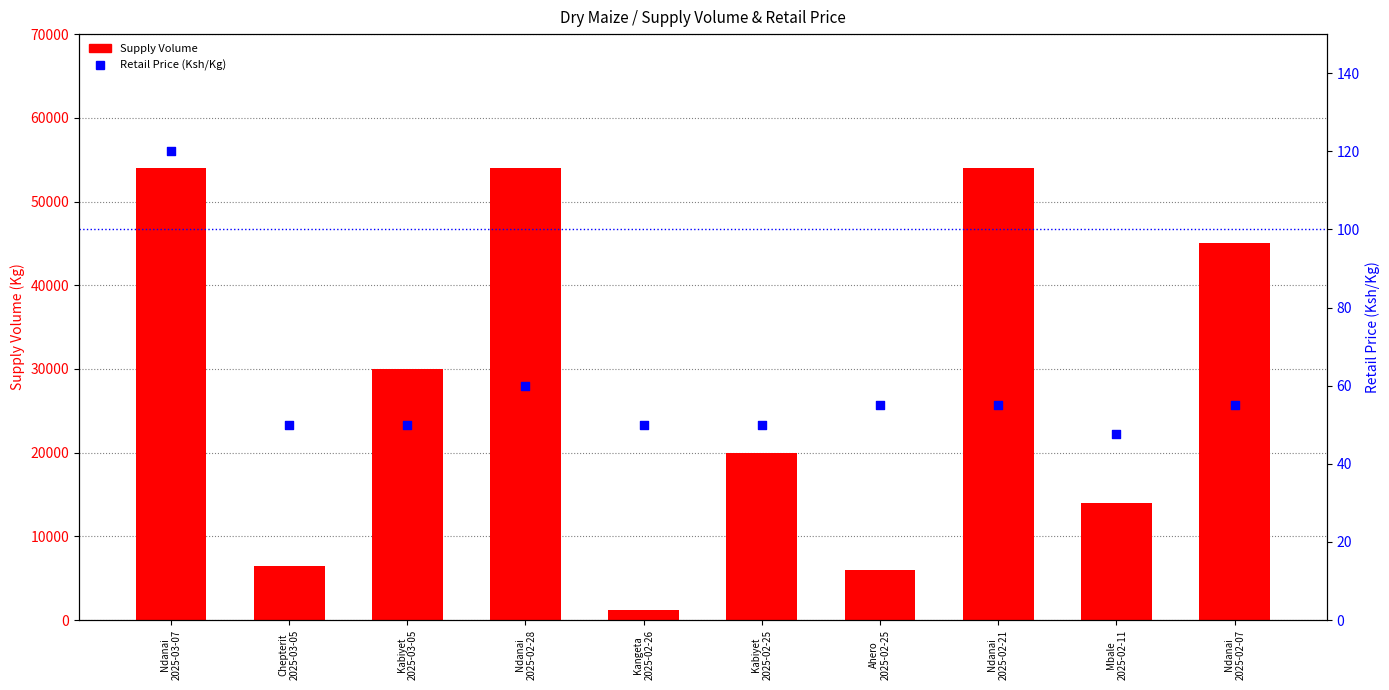

What is the total value across all series at Chepterit
2025-03-05?

6550.0